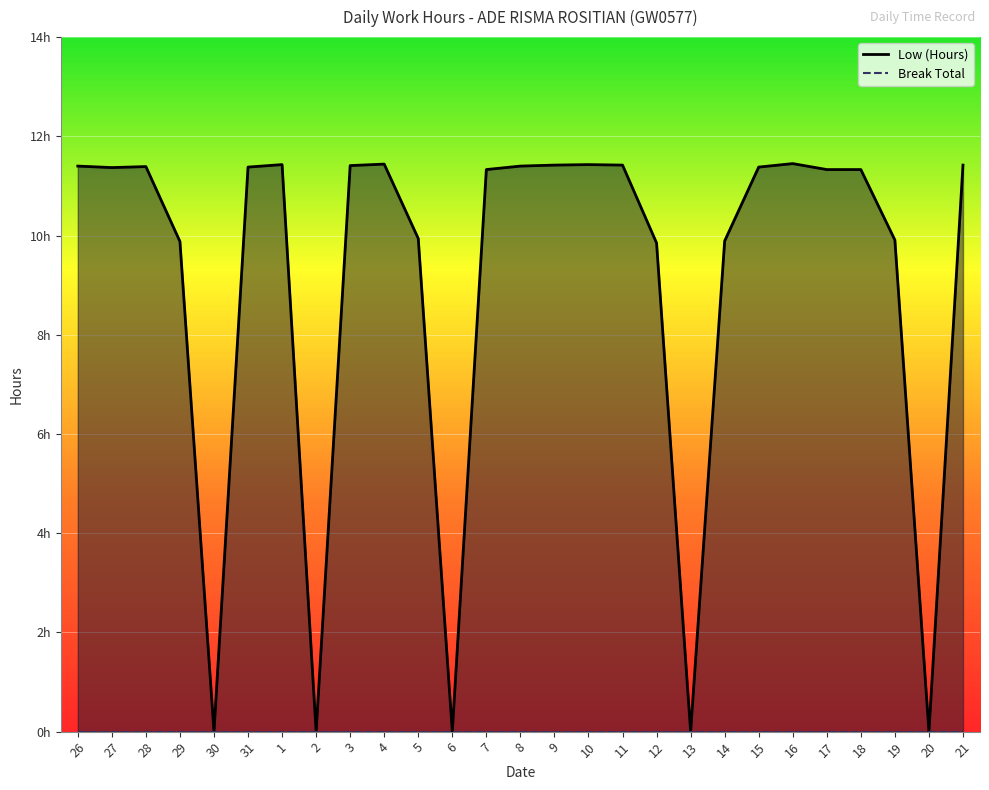

What is the label of the 27th point from the left?

21